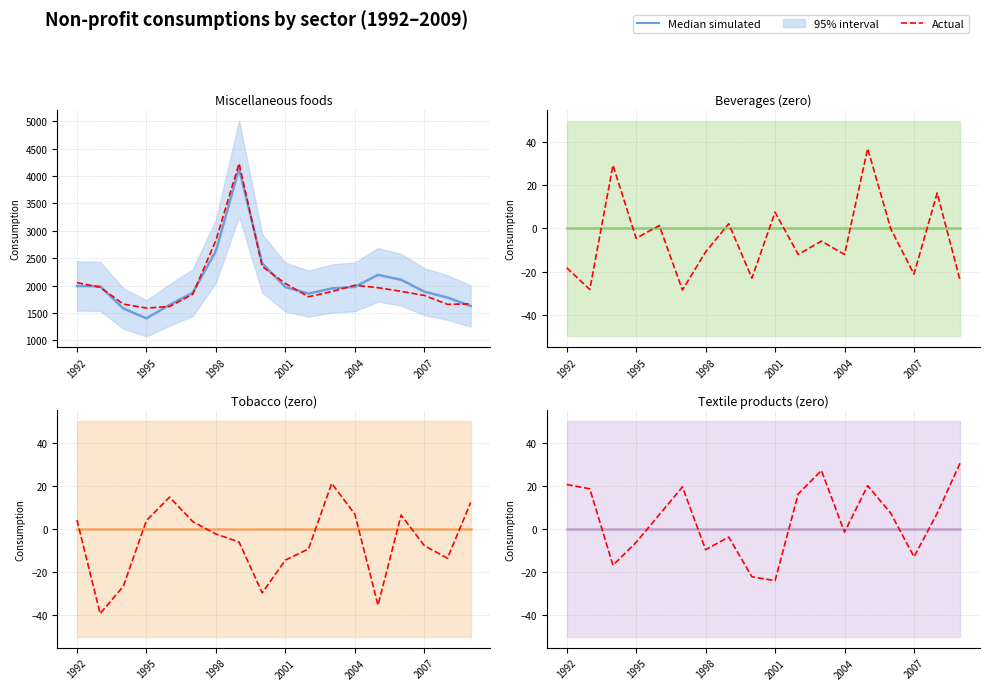

Rank the series at 2004 from lowest to highest value.

Median simulated, Actual